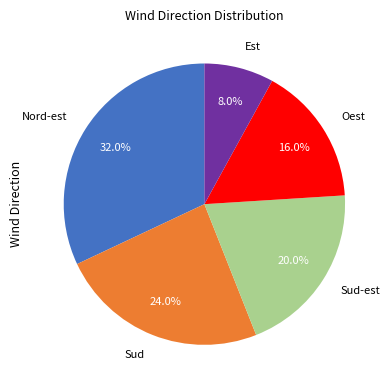

How much of the chart is everything except Sud-est?

80.0%